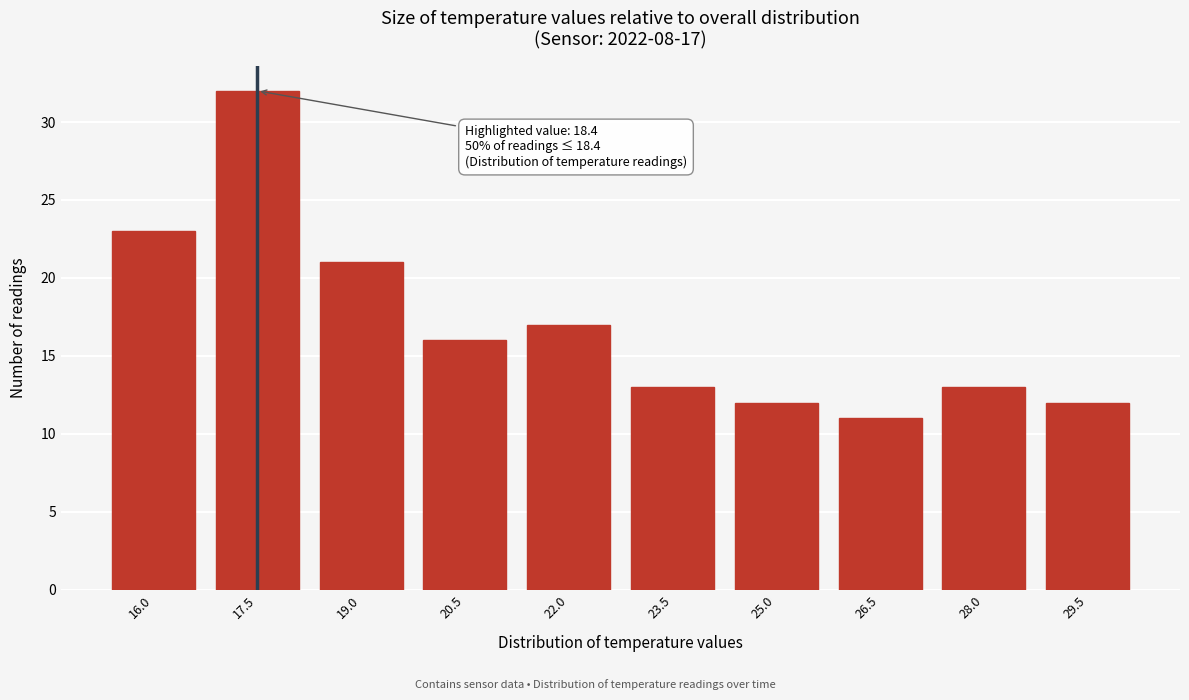

Reading left to right, transcribe all the data shown in this chart.

23	32	21	16	17	13	12	11	13	12